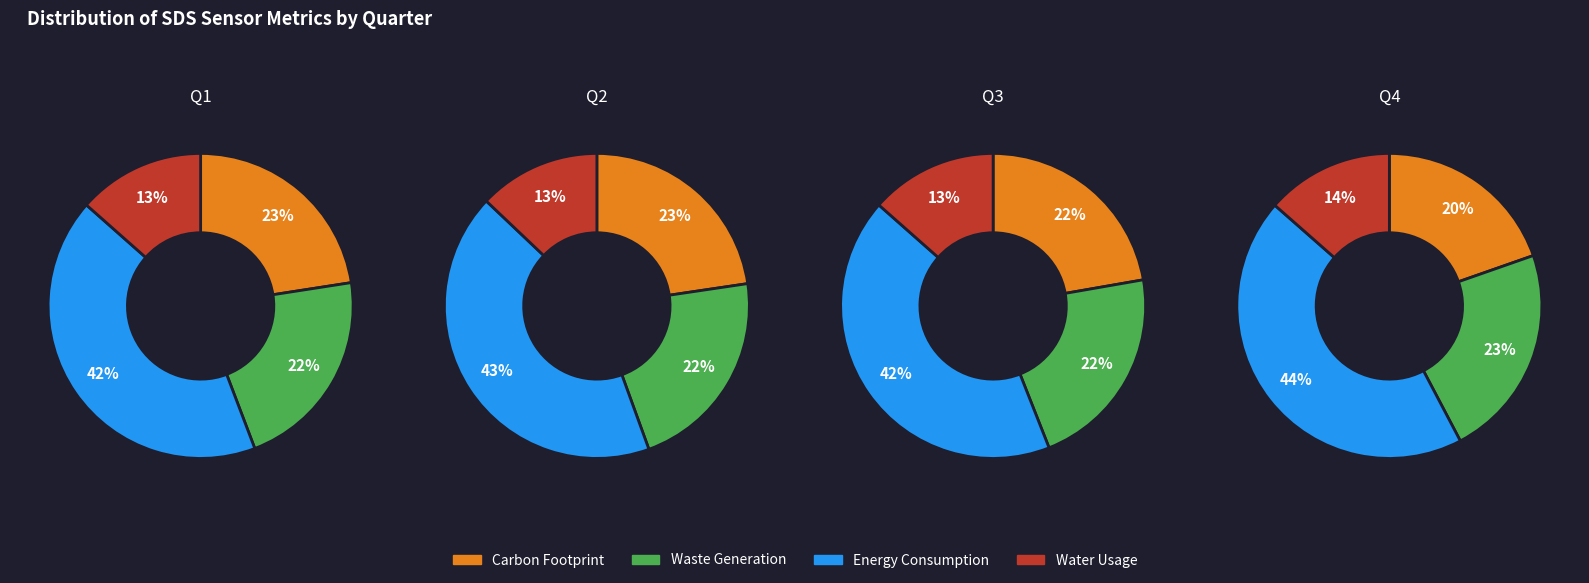

True or false: 26 accounts for 8% of the total.

False